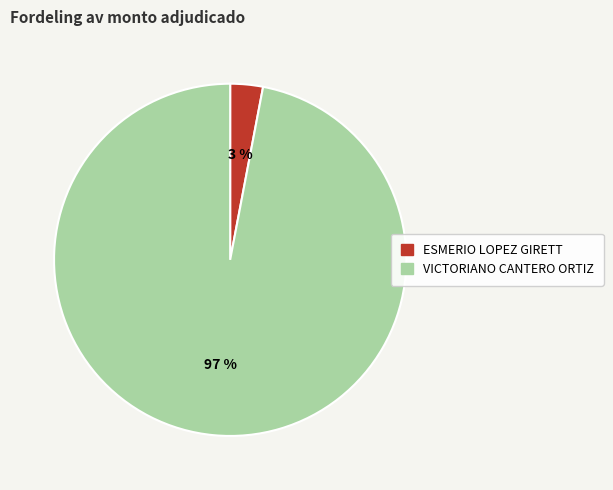

Which slice is the largest?

VICTORIANO CANTERO ORTIZ